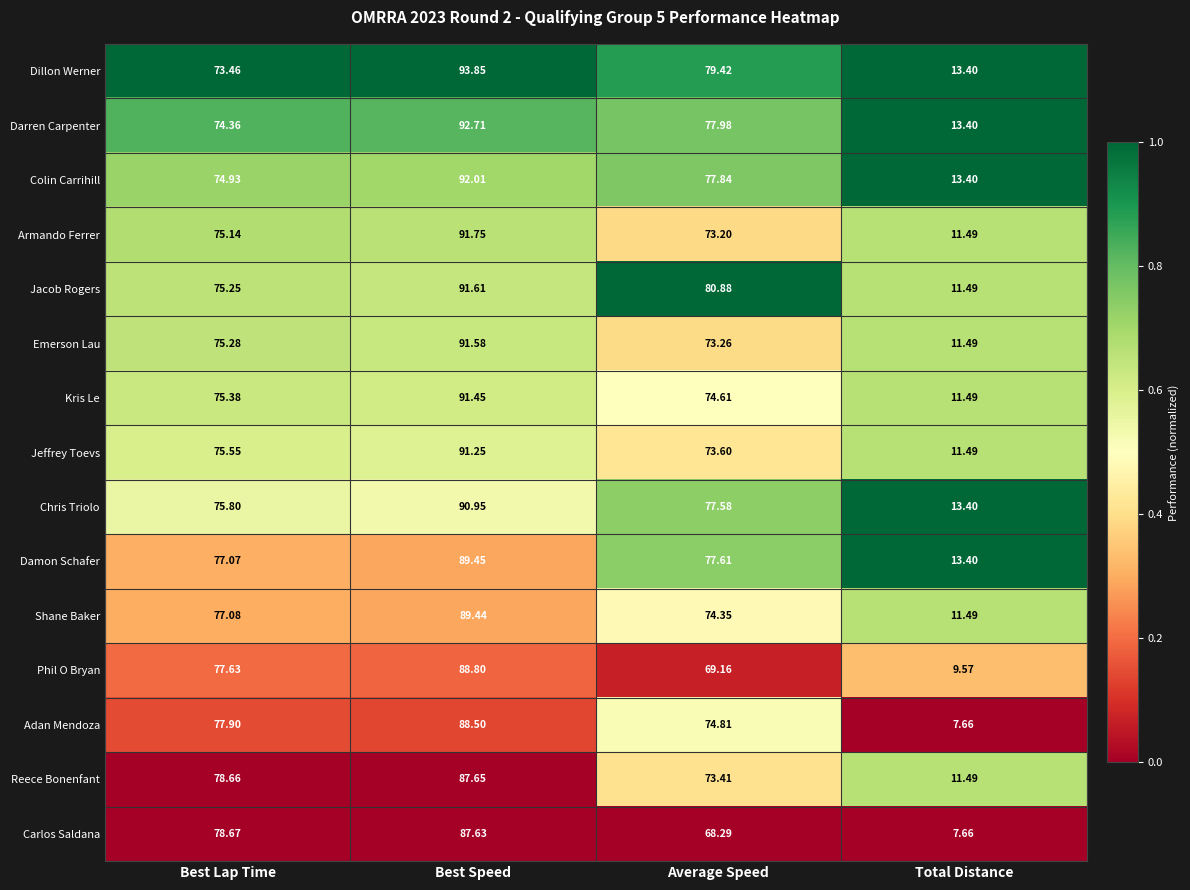

Where does the Dillon Werner series first go above 79?

Best Speed